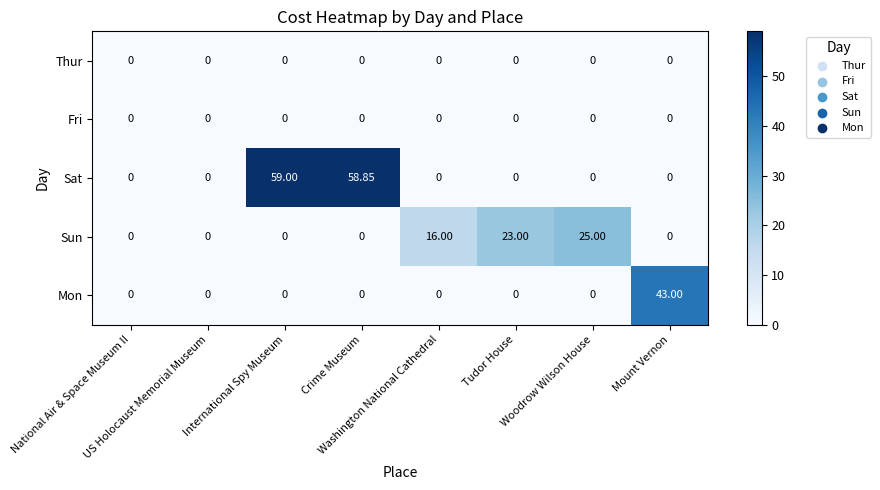

Which series has the widest spread of values?

Sat